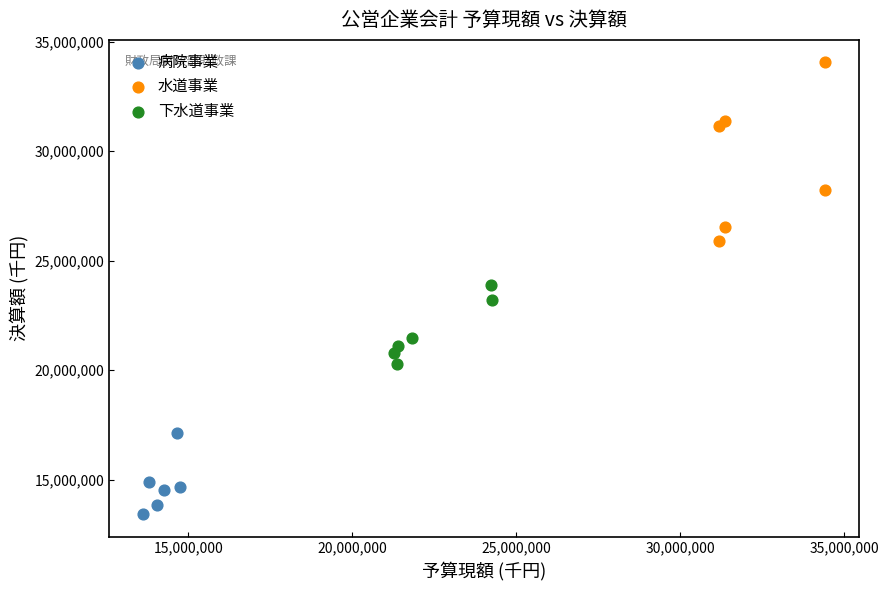

Which series has the largest Y range (max minus min)?

水道事業